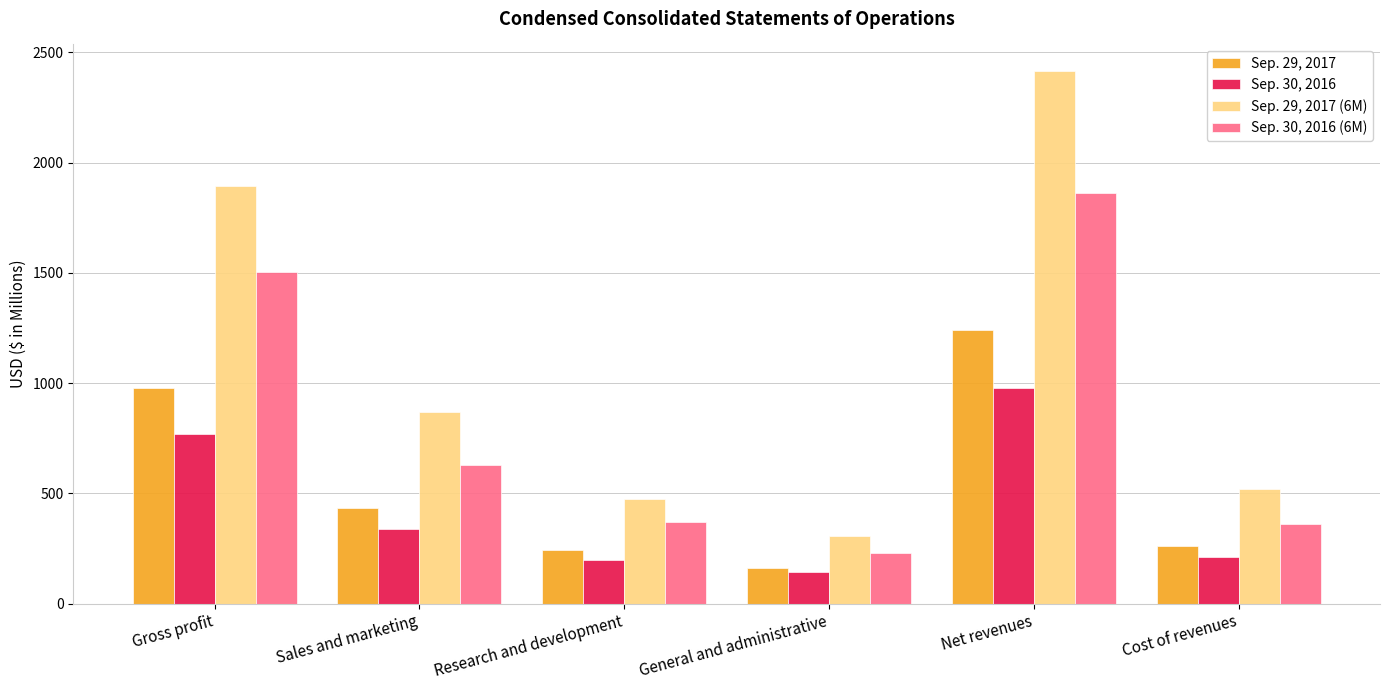

What is the label of the 5th bar from the right?

Sales and marketing